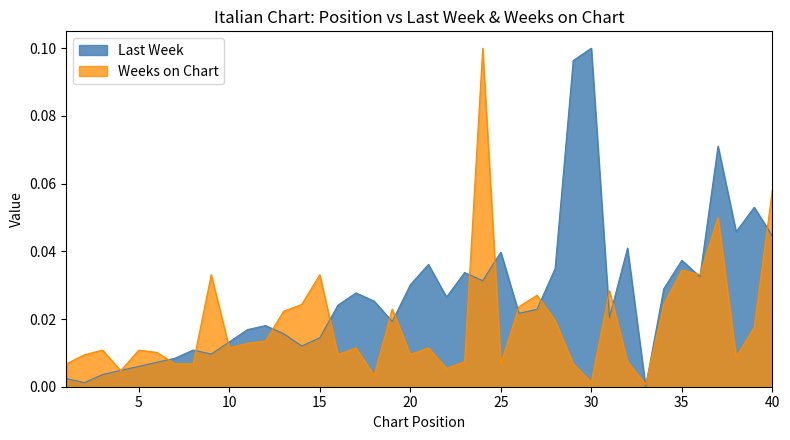

How many times do Last Week and Weeks on Chart cross each other?

20